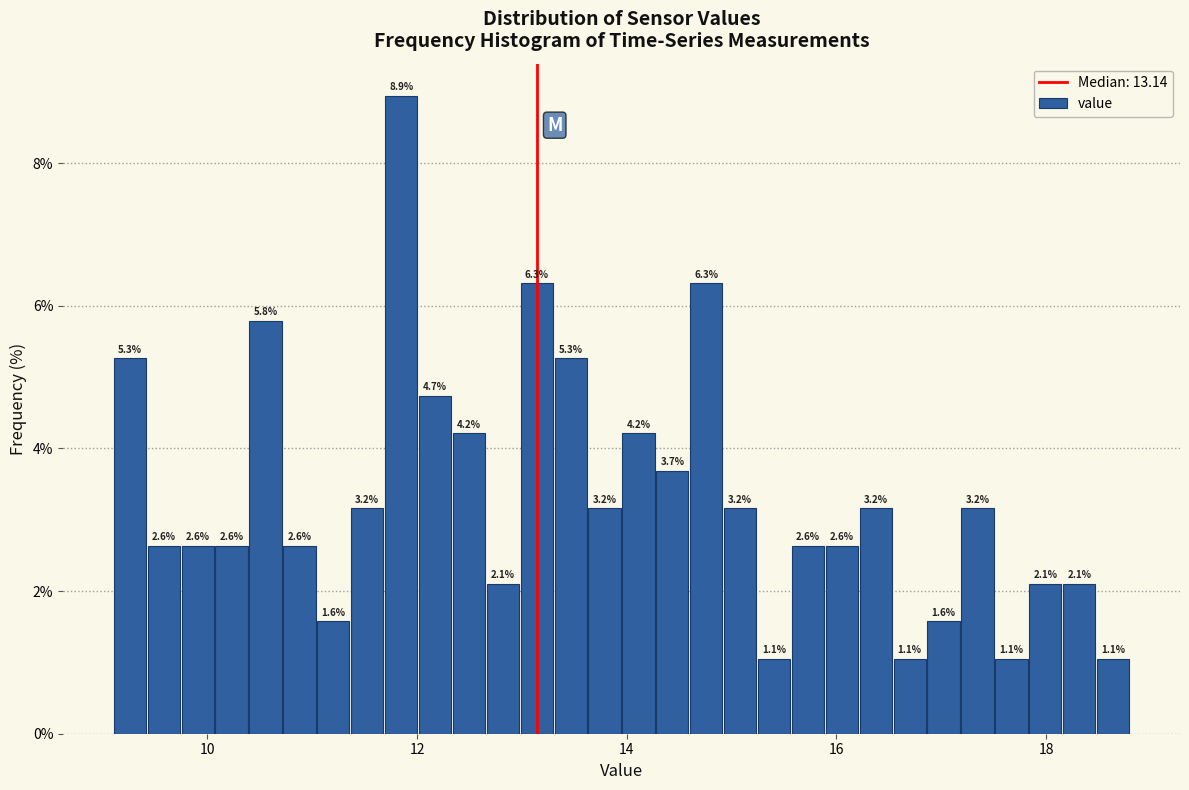

Around what value on the x-axis is the tallest bar? Give the approximate position of its centre, as read against the axis.

11.8